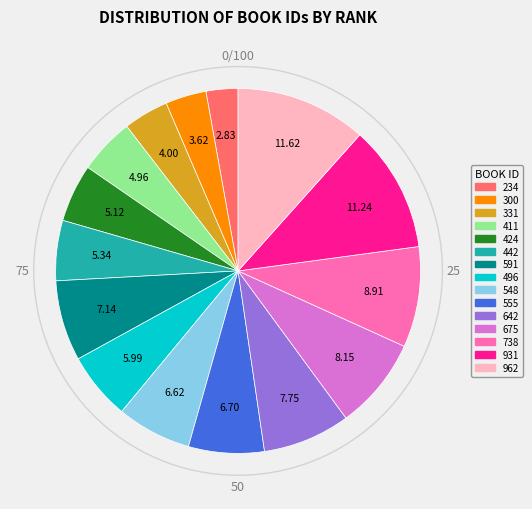

Is there any slice that represents more than half of the pie?

No